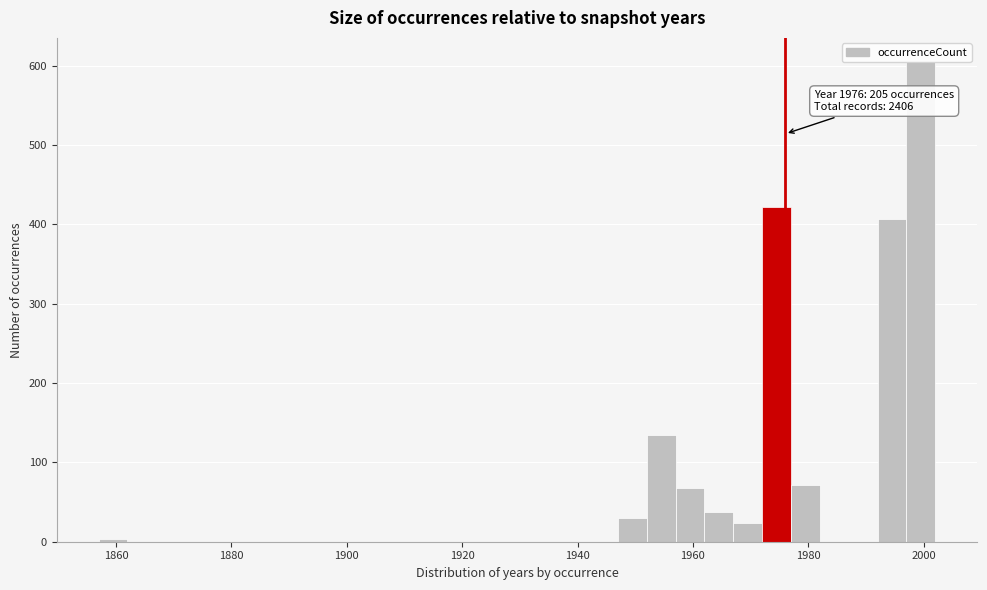

Read against the x-axis, roughly where is the centre of the tallest bar?

2000